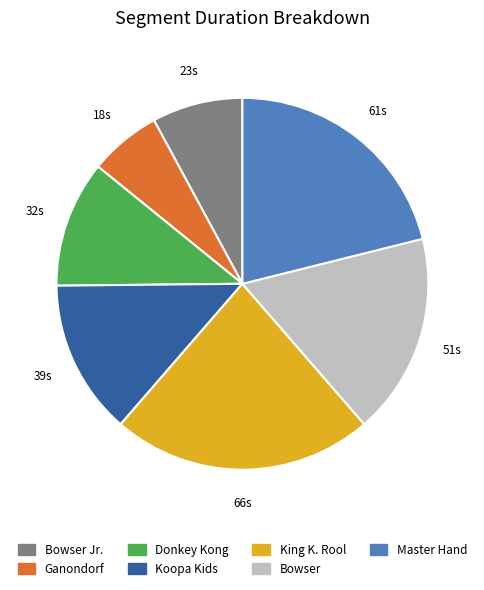

Do Donkey Kong and Bowser Jr. together represent more than half of the pie?

No